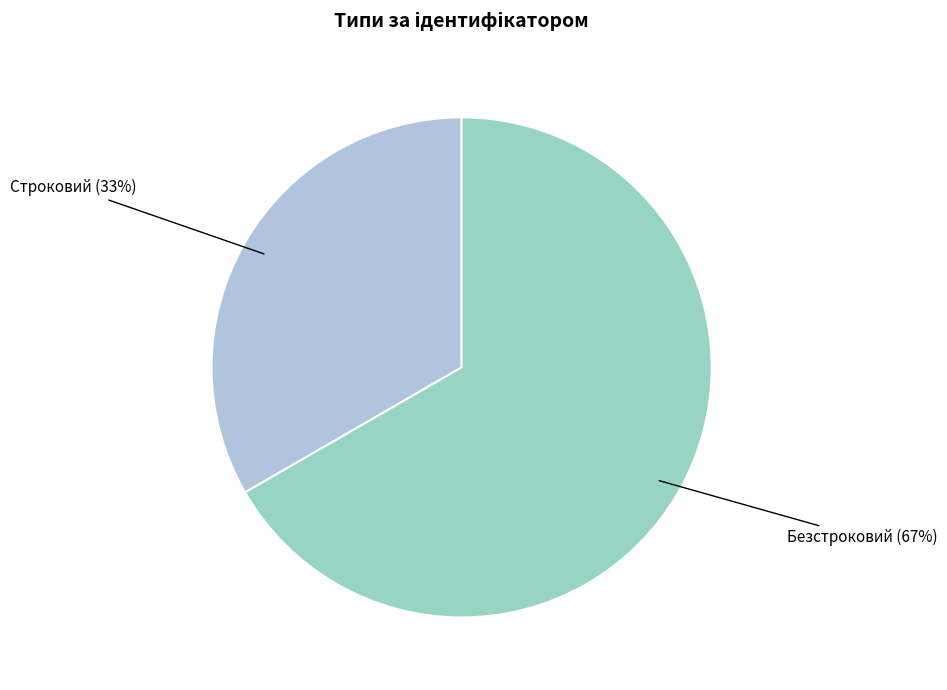

Which slice is the largest?

Безстроковий